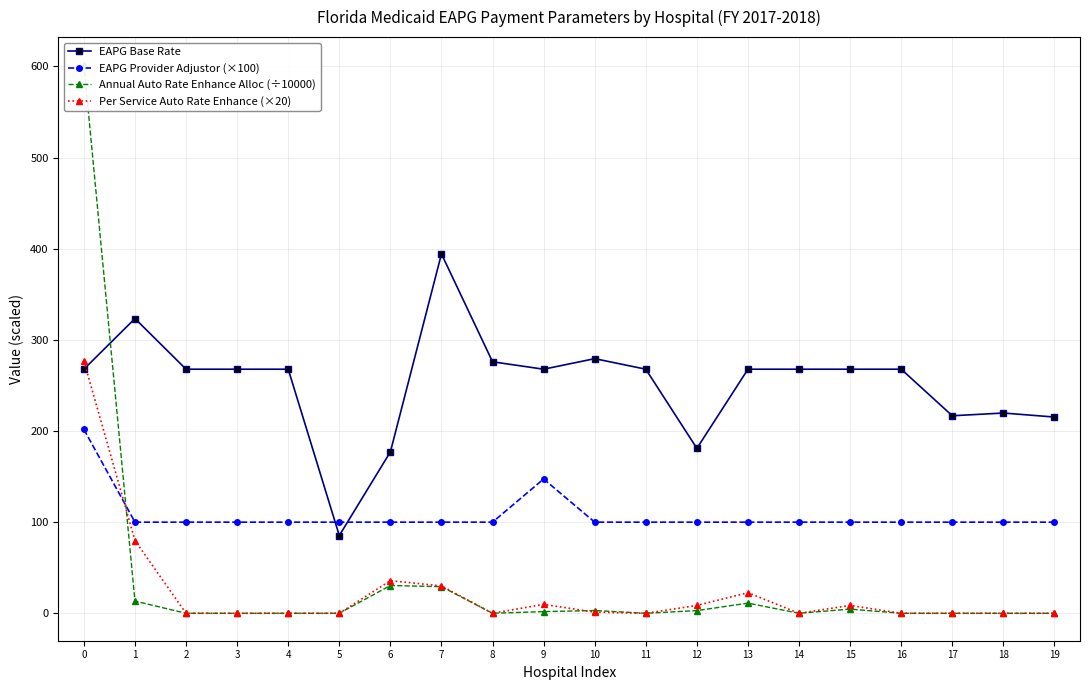

What is the lowest value of the EAPG Provider Adjustor (×100) series?

100.0